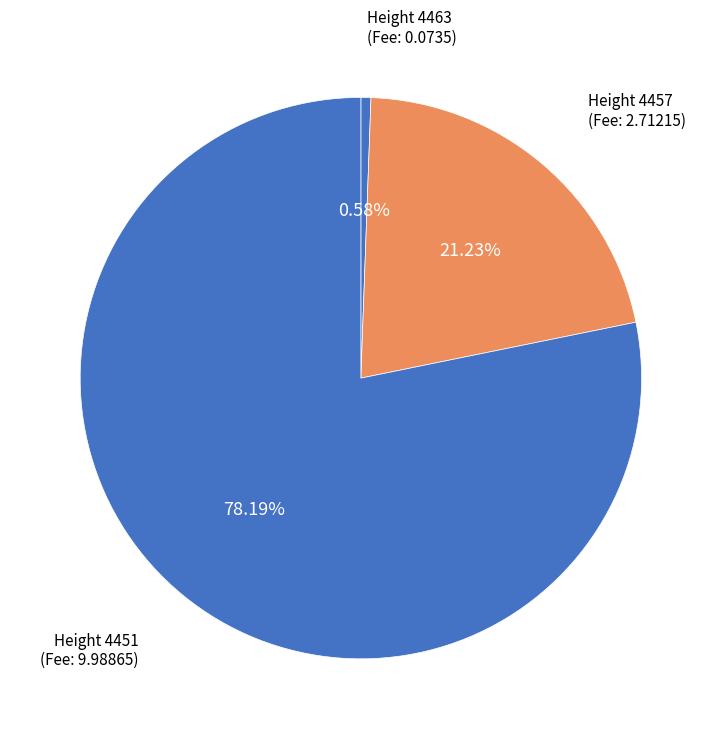

How many slices are in this pie chart?

3